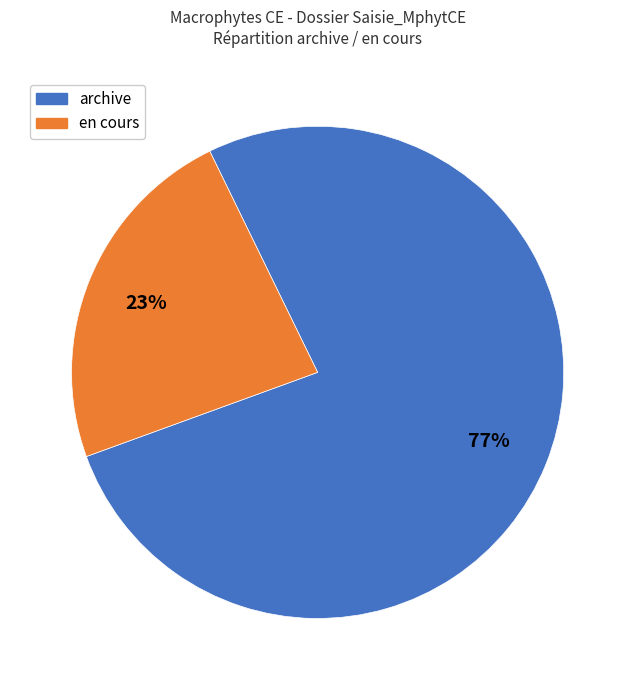

Does any single category account for the majority?

Yes